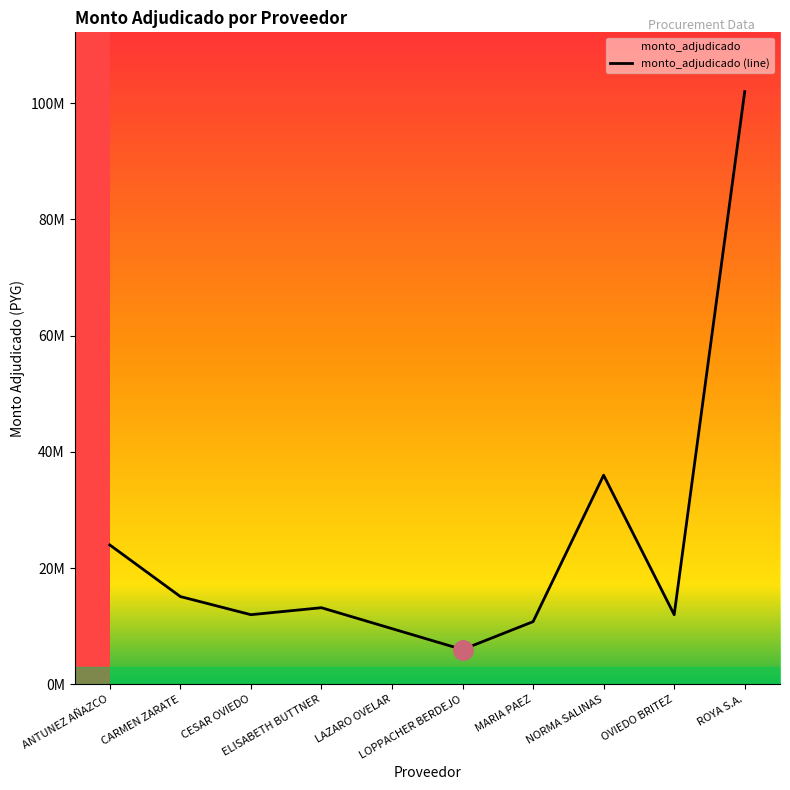

Where is the data nearest to the value 53999995?

NORMA SALINAS